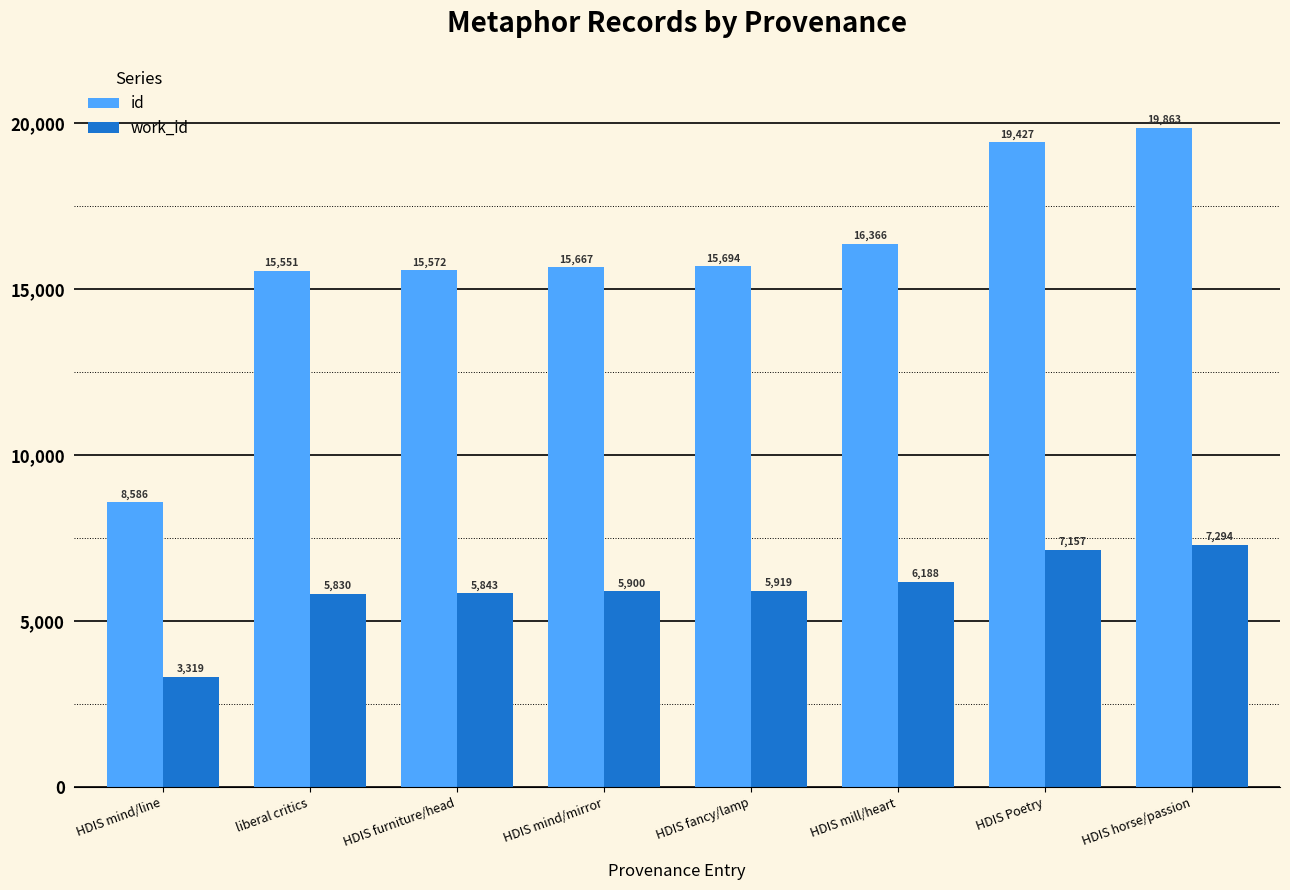

Where is work_id nearest to the value 5306?

liberal critics